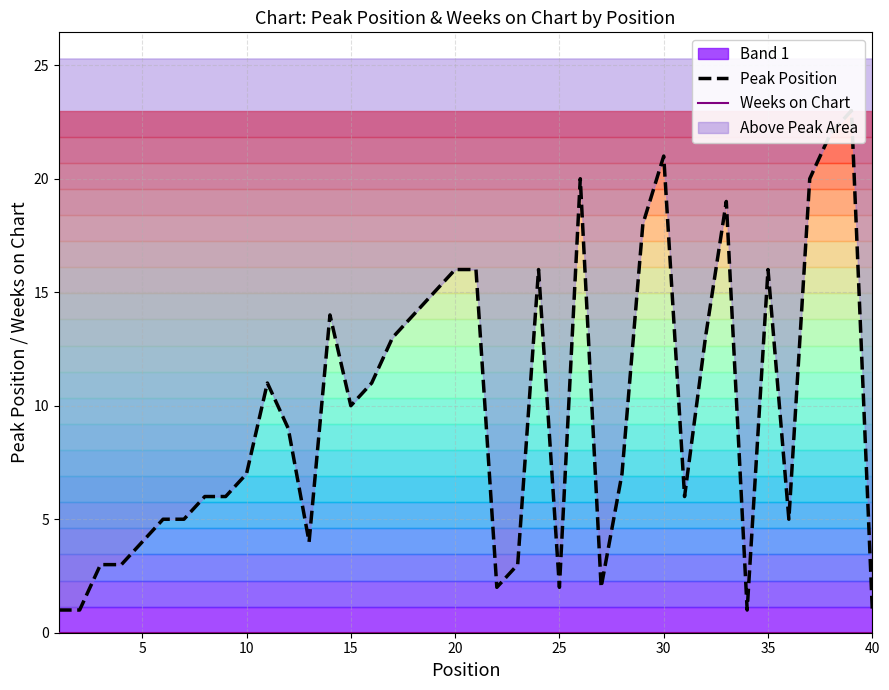

What is the sum of all Peak Position values?

391